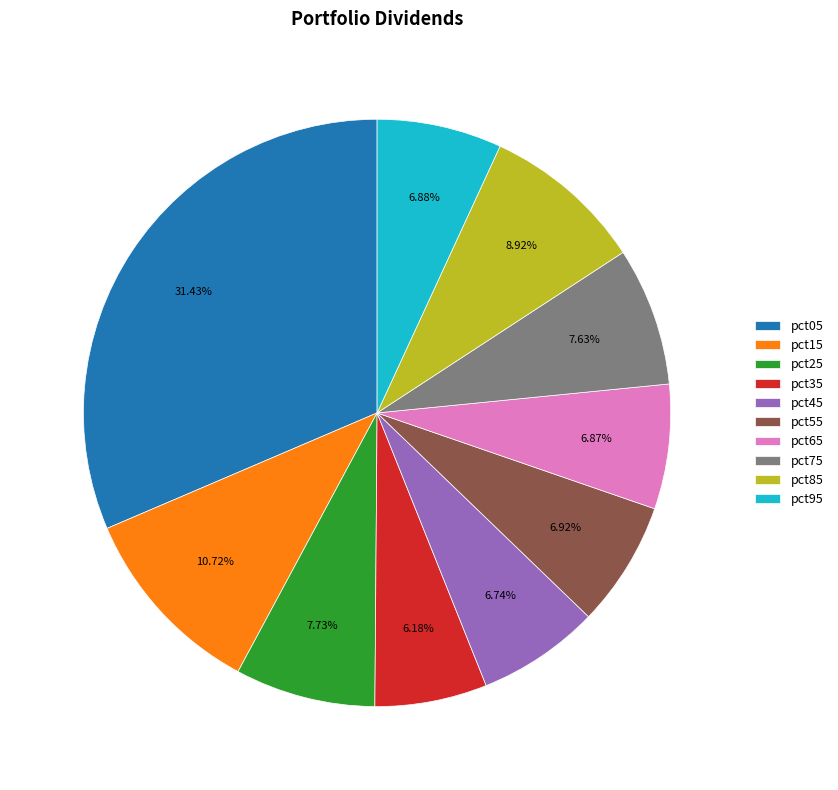

True or false: pct65 accounts for 7% of the total.

True